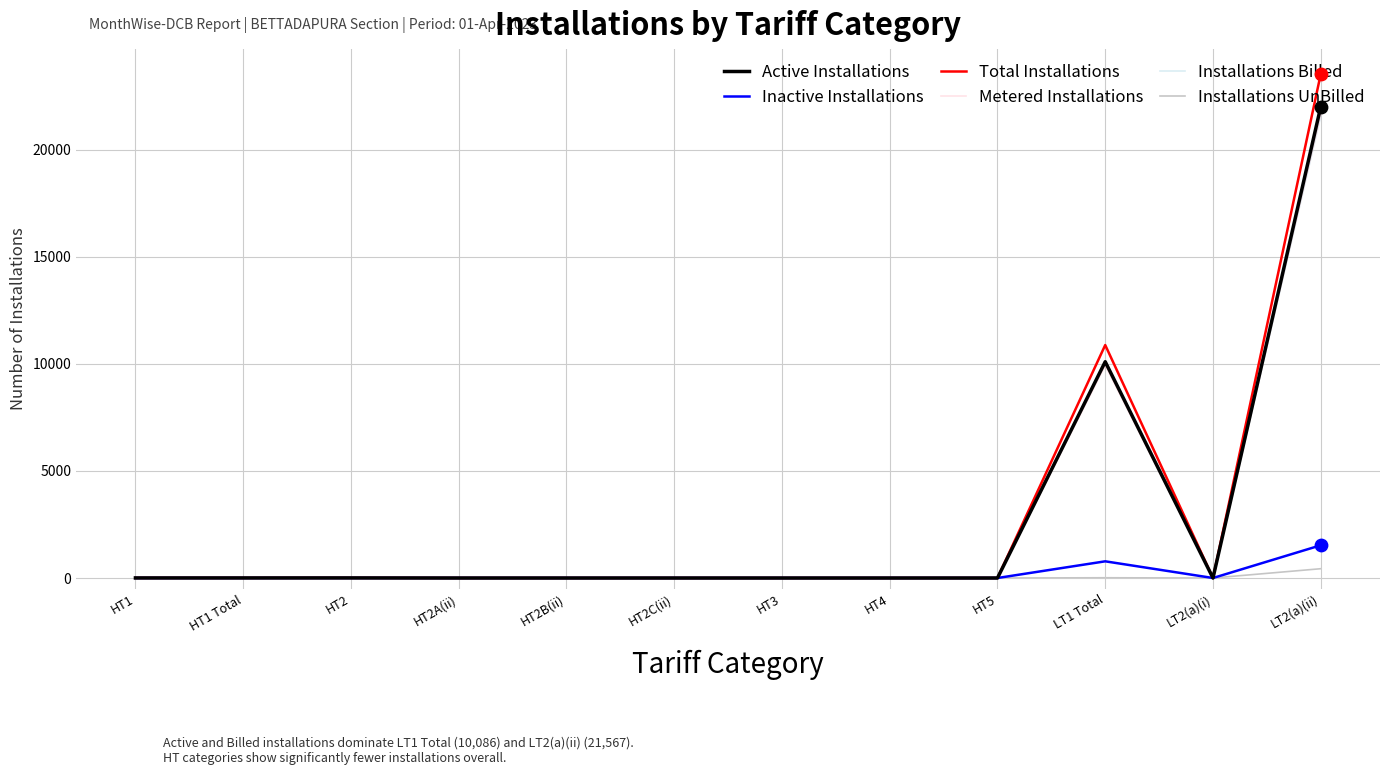

What are all the series names shown in the legend?

Active Installations, Inactive Installations, Total Installations, Metered Installations, Installations Billed, Installations UnBilled